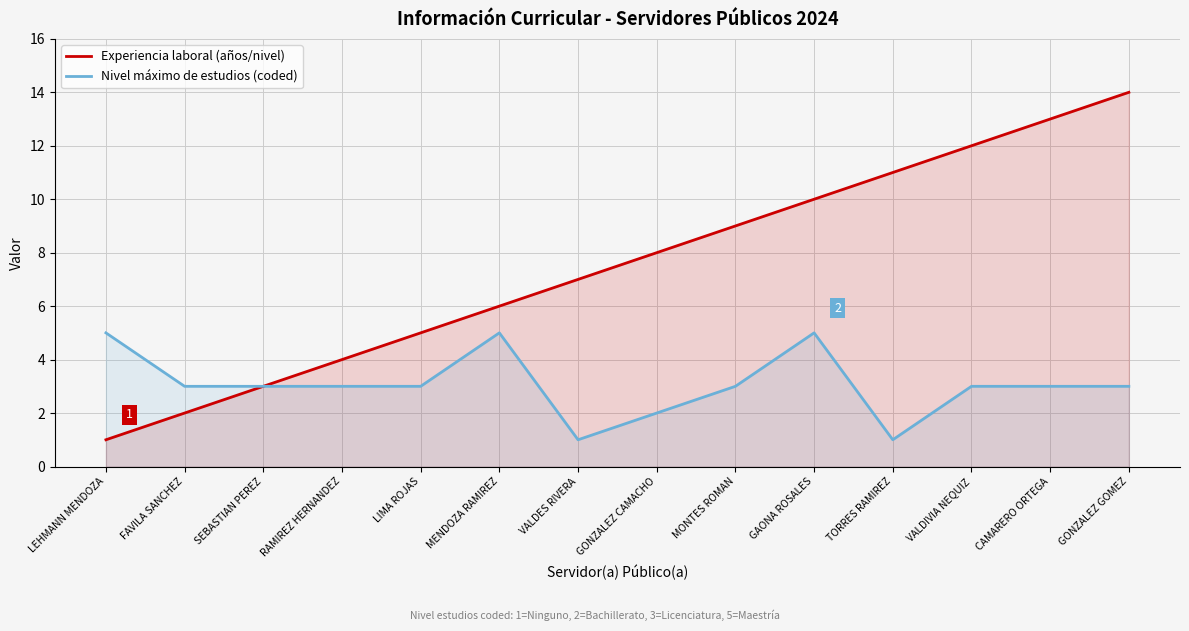

Rank the series at LIMA ROJAS from highest to lowest value.

Experiencia laboral (años/nivel), Nivel máximo de estudios (coded)